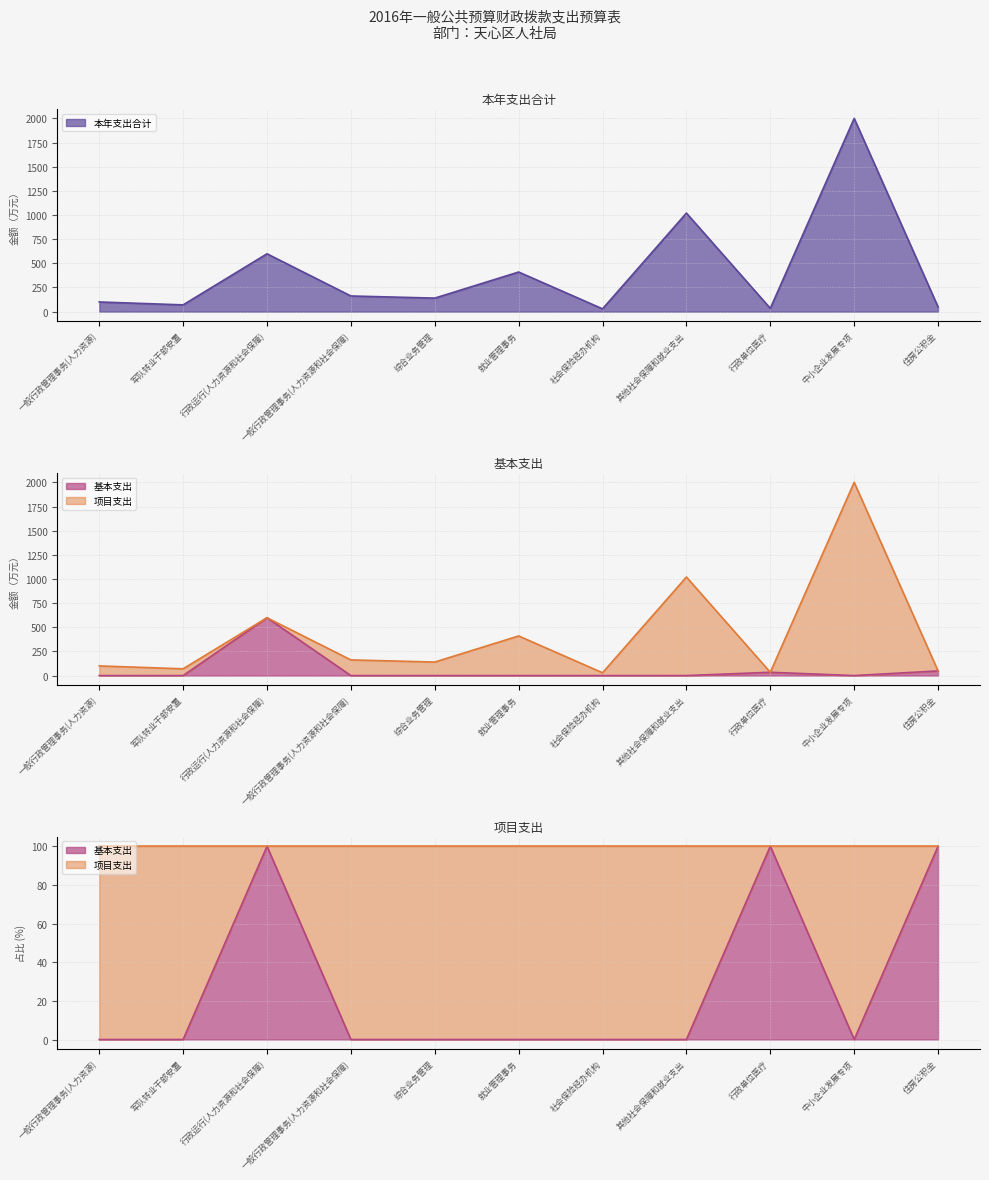

Which series has the largest range (max minus min)?

本年支出合计